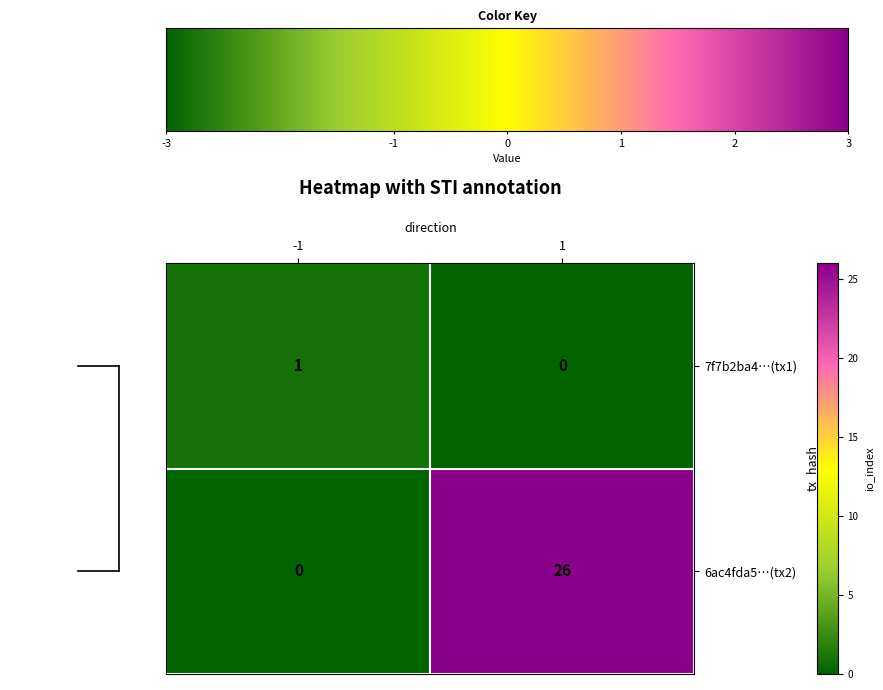

Which series has the largest total across all categories?

6ac4fda5…(tx2)